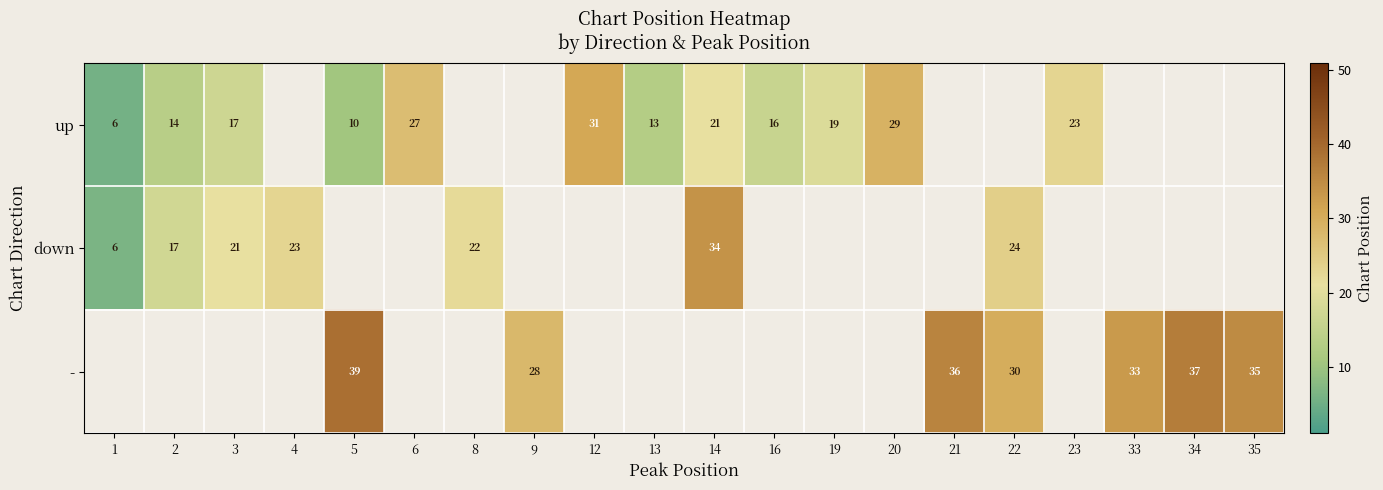

The value of - at 9 is 41.6. True or false?

False